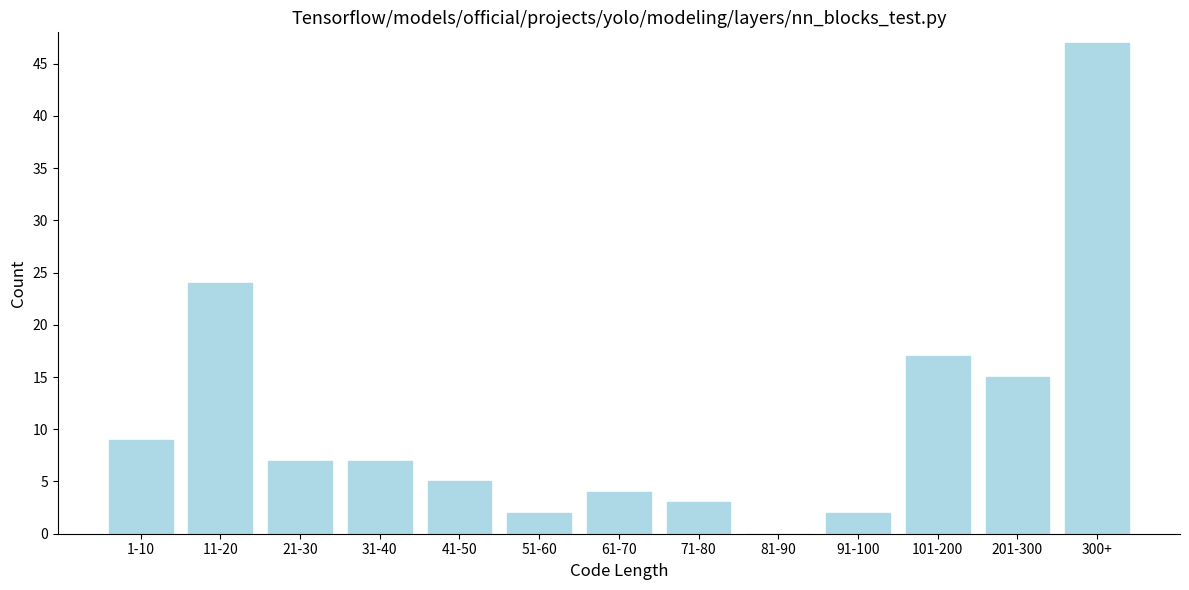

Reading left to right, transcribe all the data shown in this chart.

1-10=9	11-20=24	21-30=7	31-40=7	41-50=5	51-60=2	61-70=4	71-80=3	81-90=0	91-100=2	101-200=17	201-300=15	300+=47